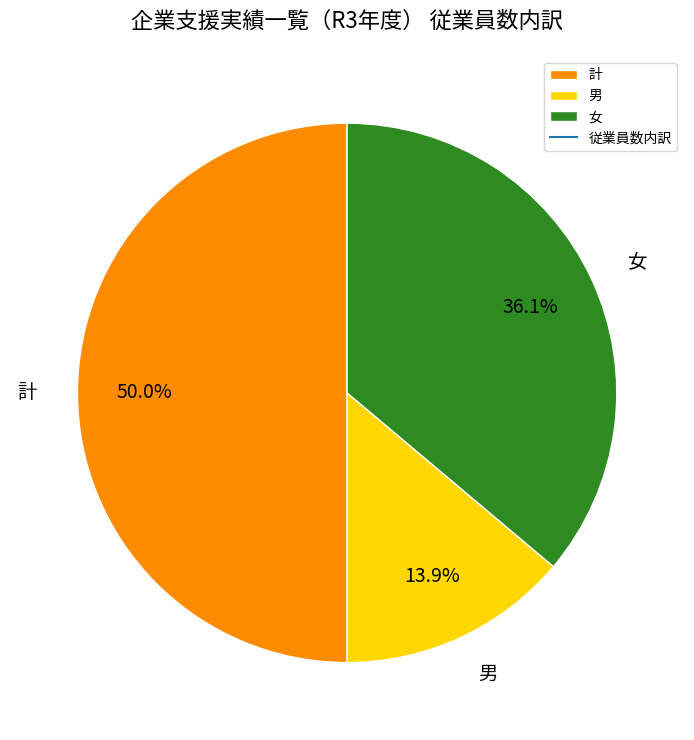

Which category has the smallest portion of the pie?

男